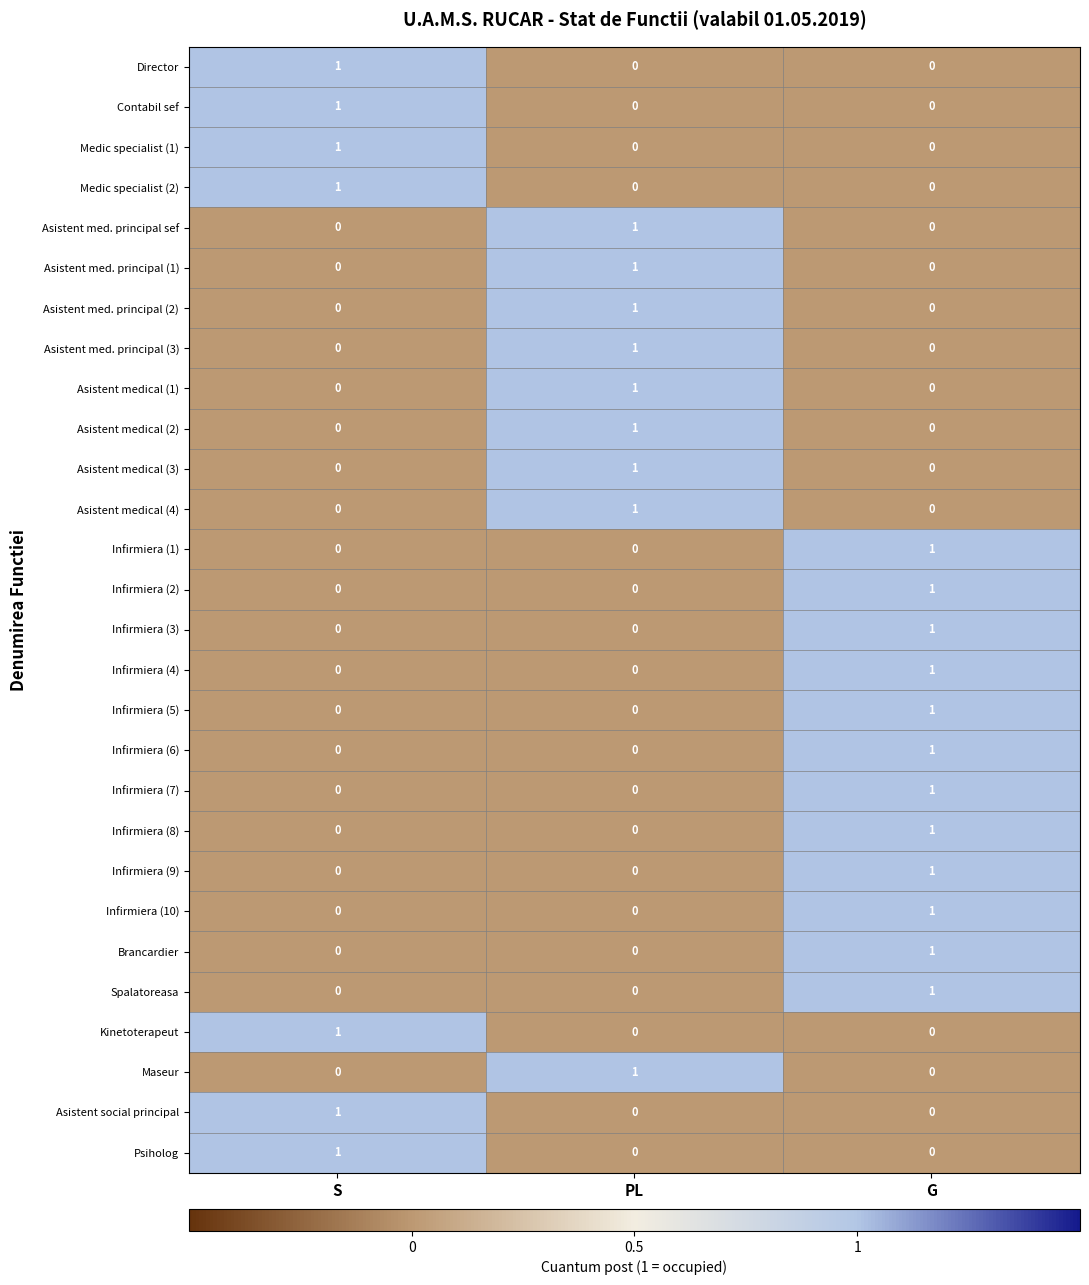

At which category is the sum across all series the highest?

G